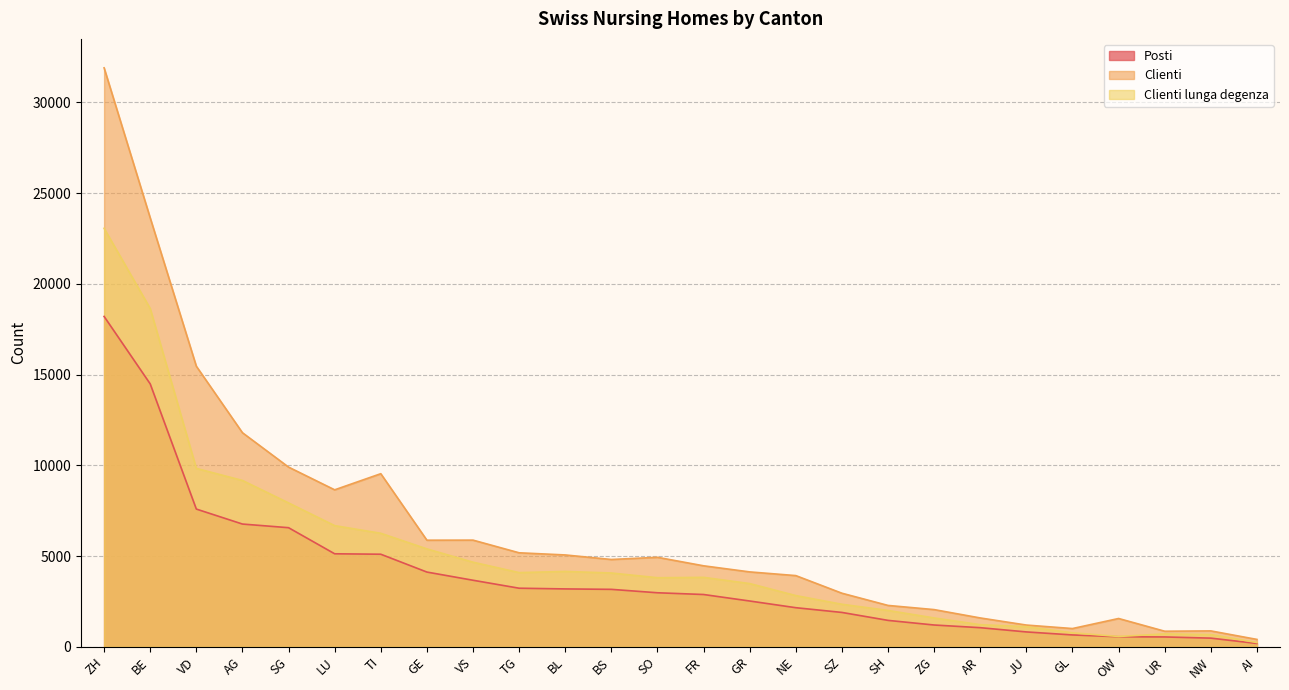

True or false: Posti has more than 1 points higher than both neighbors.

True